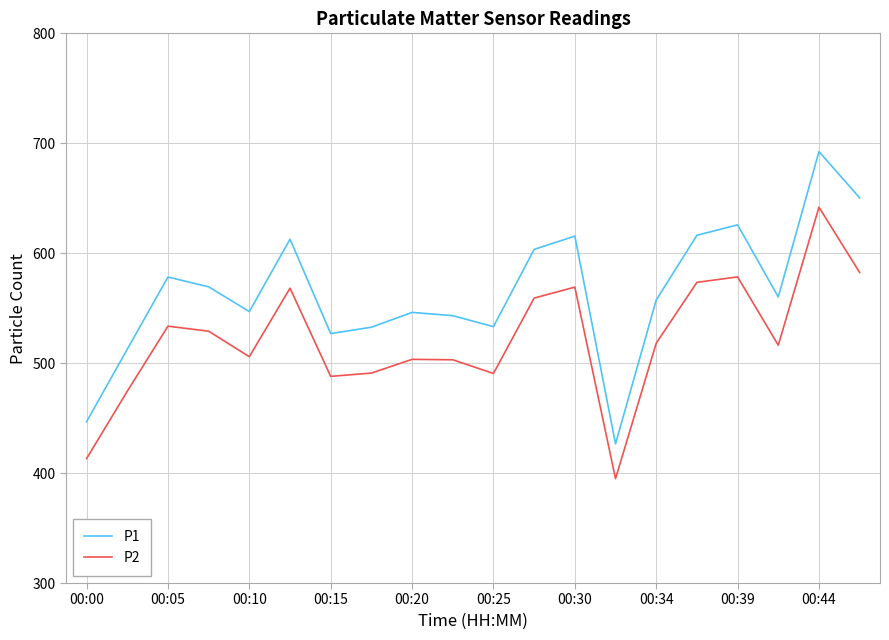

What is the highest value of the P2 series?

641.8